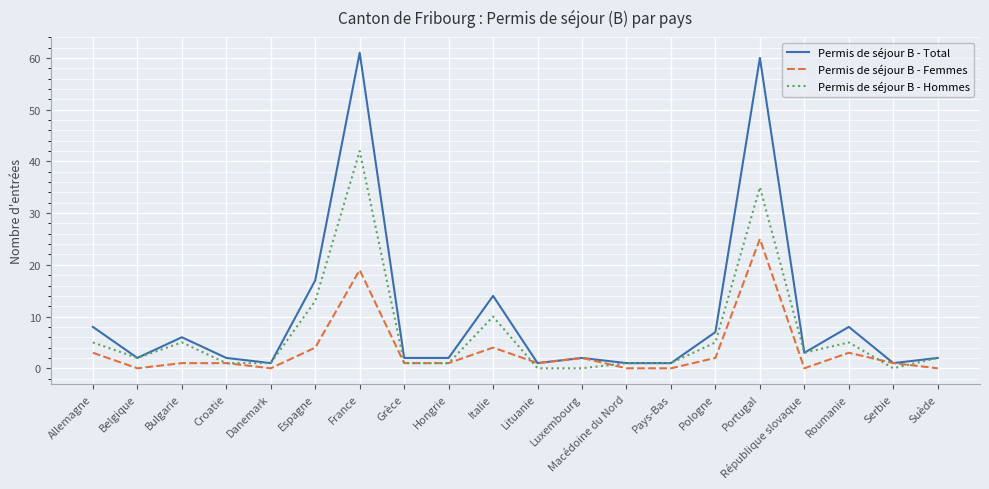

What is the sum of the Permis de séjour B - Total values at Hongrie and France?

63